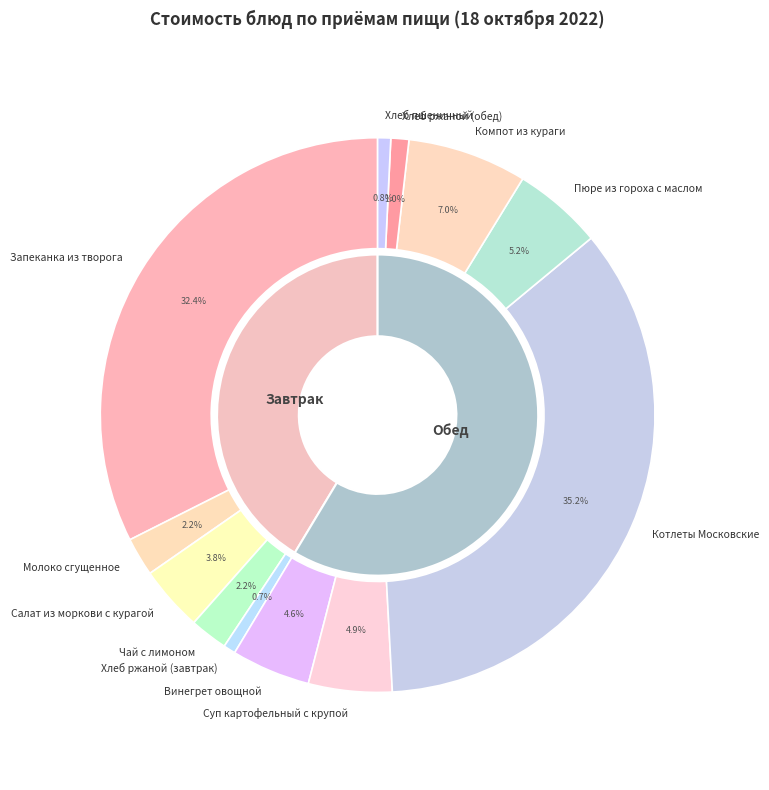

Count the number of slices in the pie.

12